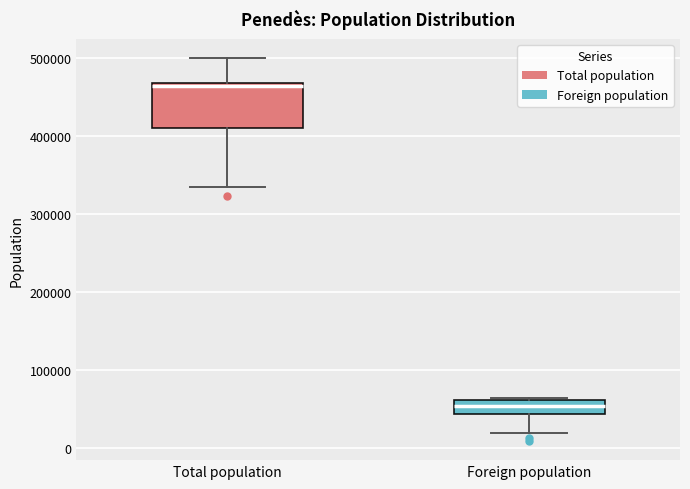

Comparing the boxes themselves (not the whiskers), which one is the tallest?

Total population